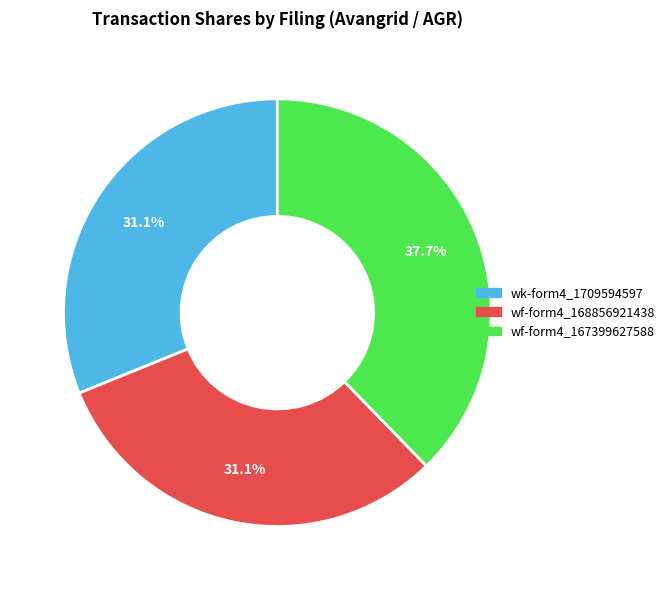

Does any single category account for the majority?

No